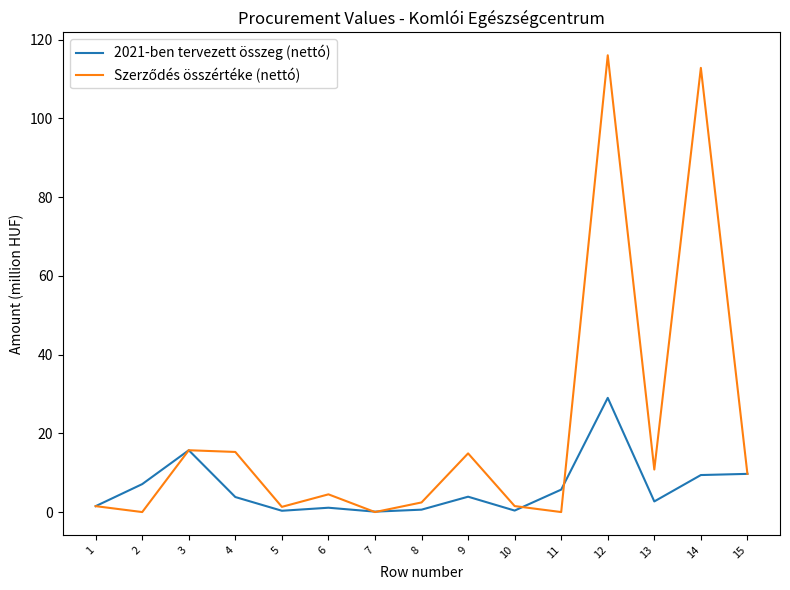

Which label corresponds to the largest value in the chart?

12